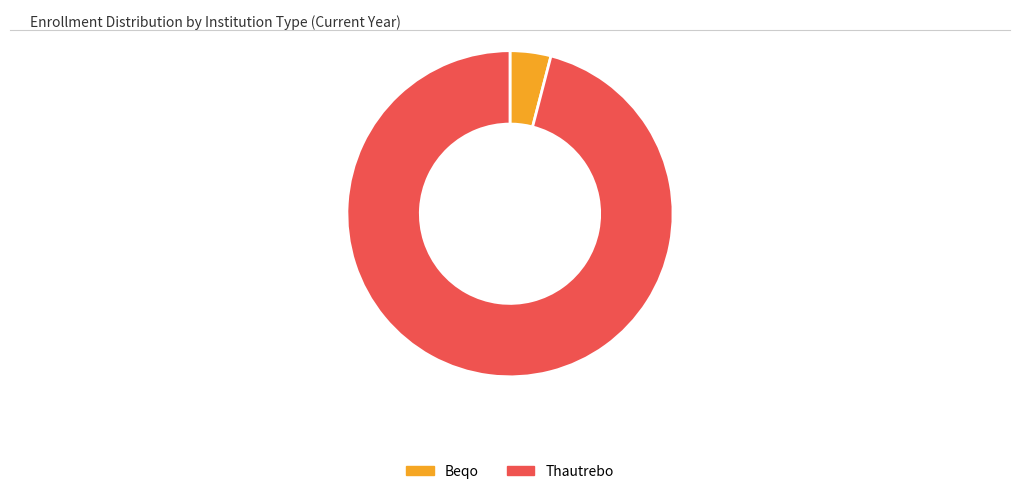

Is it true that Thautrebo is 96% of the pie?

True